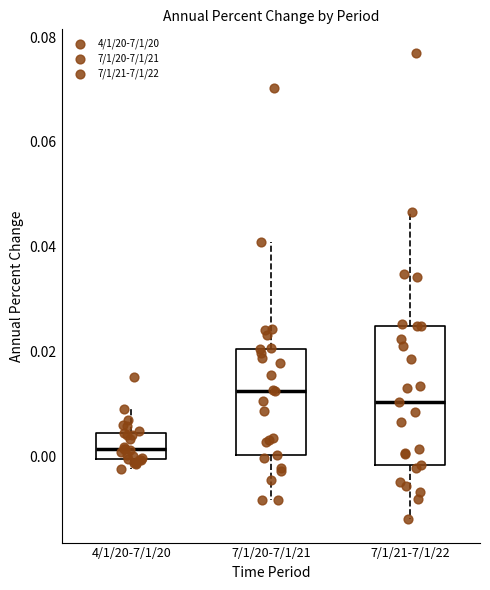

Which box has the highest median line?

7/1/20-7/1/21